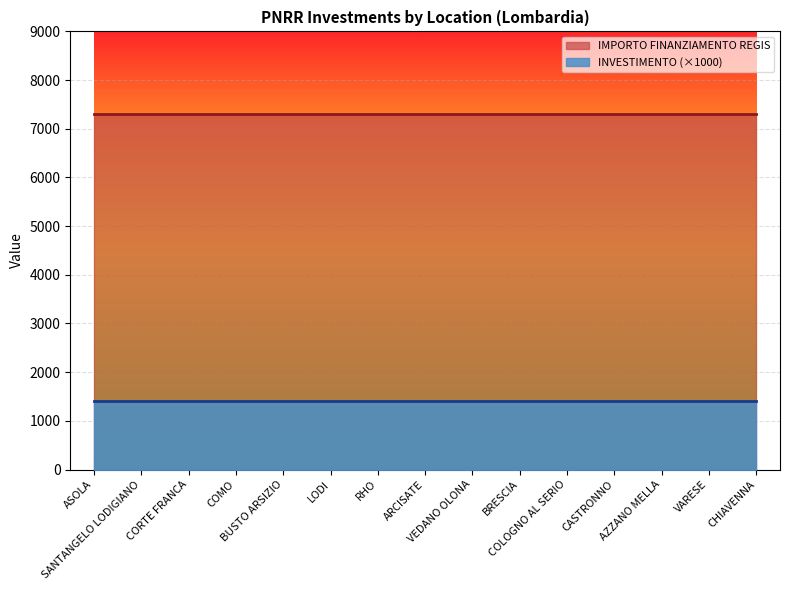

What is the label of the 14th point from the left?

VARESE